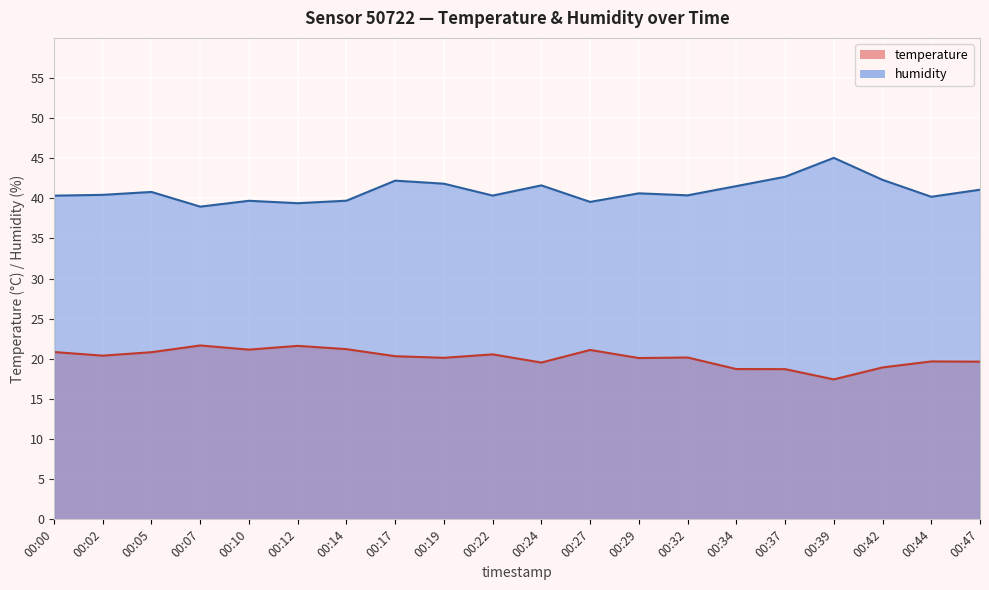

What is the greatest value displayed?

45.0